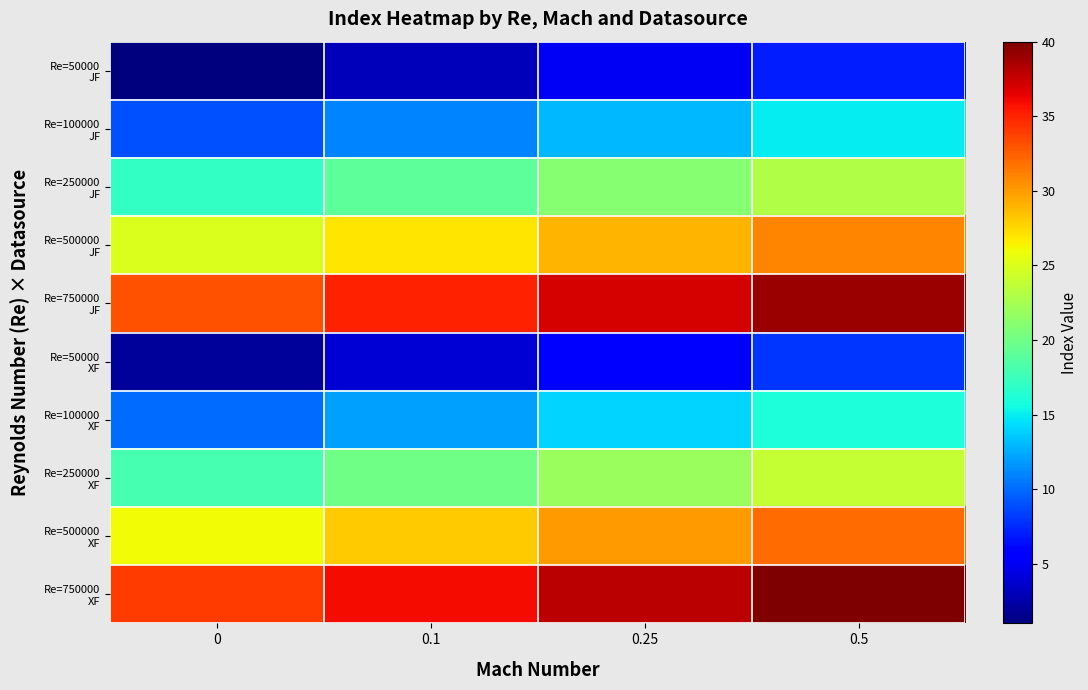

What is the total value across all series at 0.5?

235